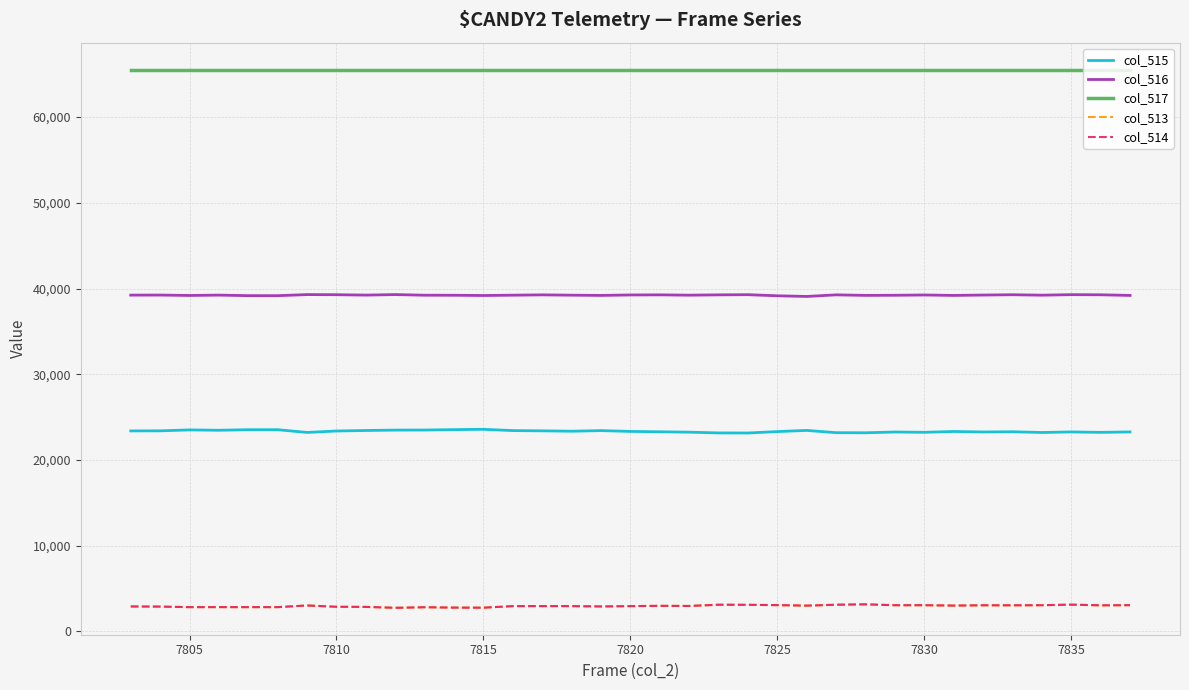

How many lines are shown in the chart?

5